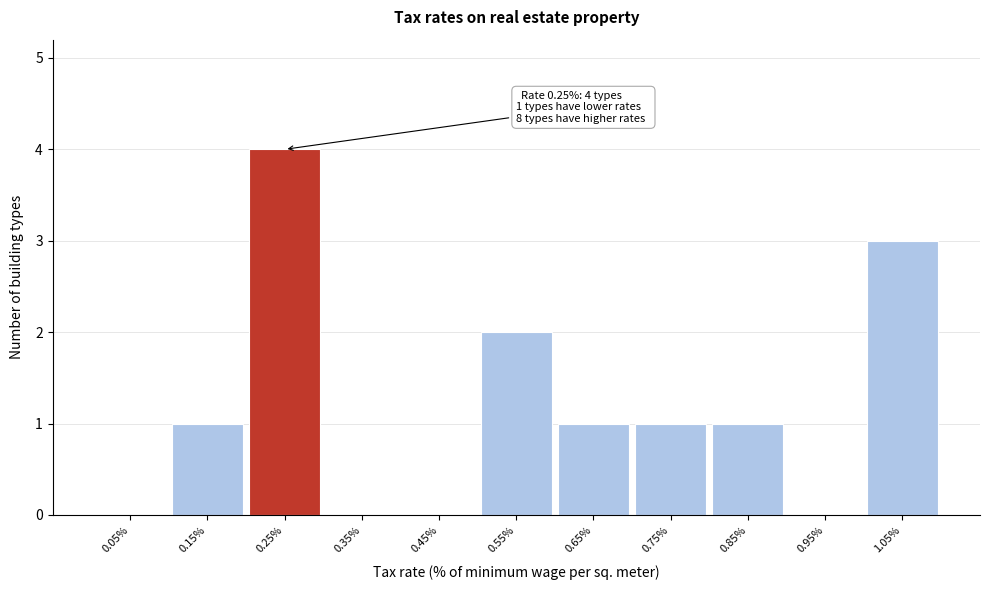

Which range on the x-axis has the tallest bar?

0.2 to 0.3